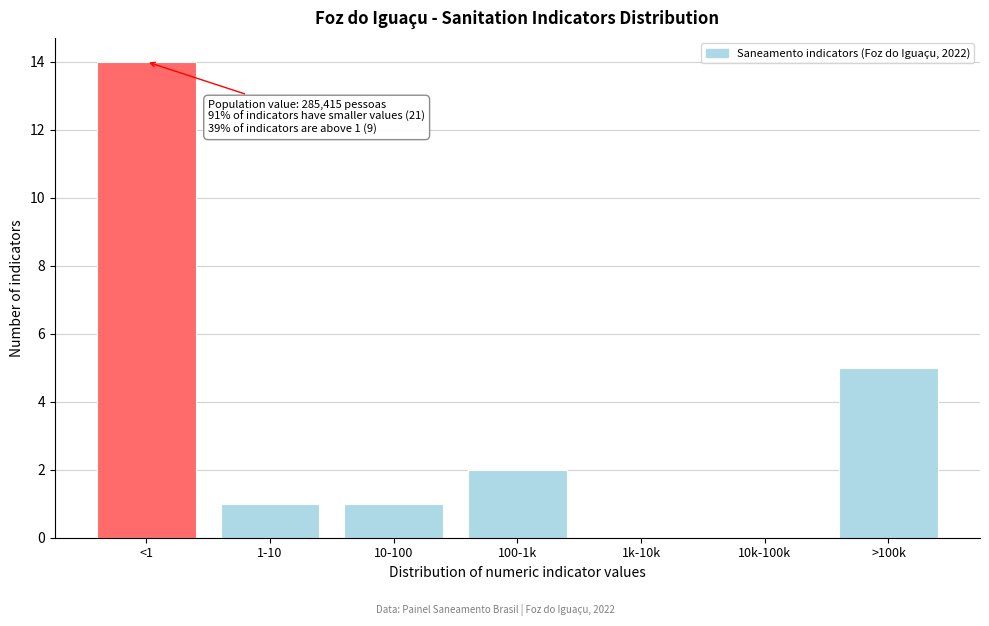

Reading right to left, list all the values displayed in this chart.

>100k=5	10k-100k=0	1k-10k=0	100-1k=2	10-100=1	1-10=1	<1=14